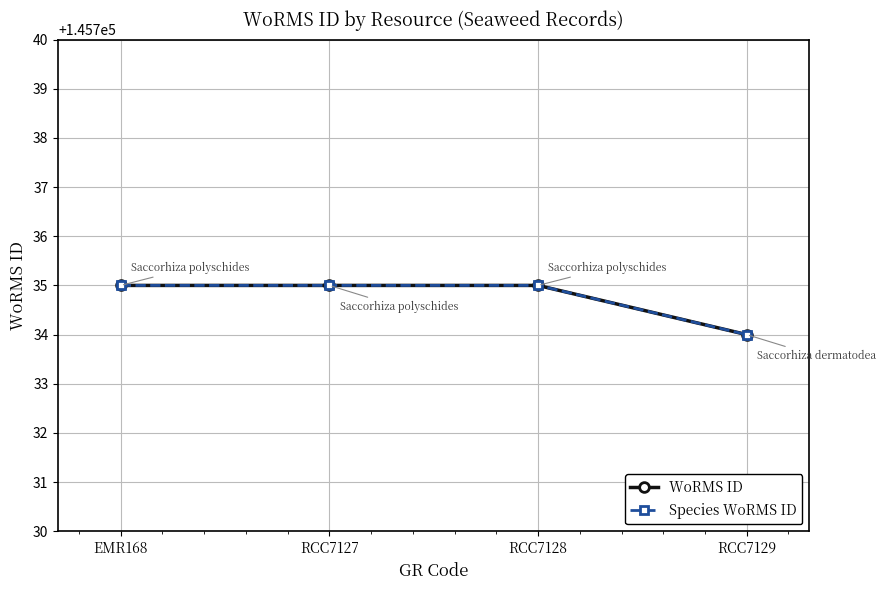

Is this an area chart (filled region under the line)?

No